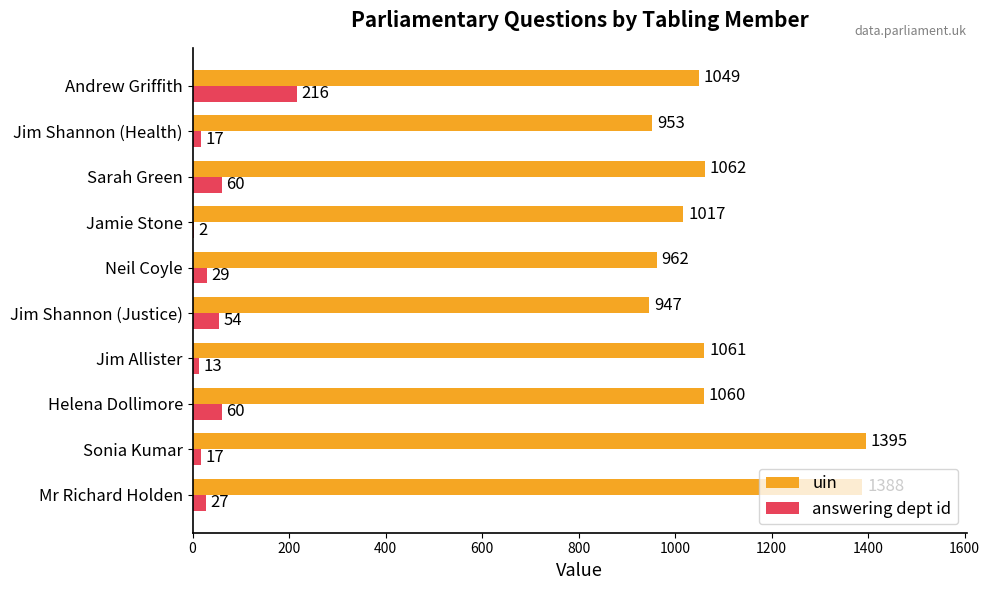

The uin series shows 1413 at Neil Coyle. True or false?

False